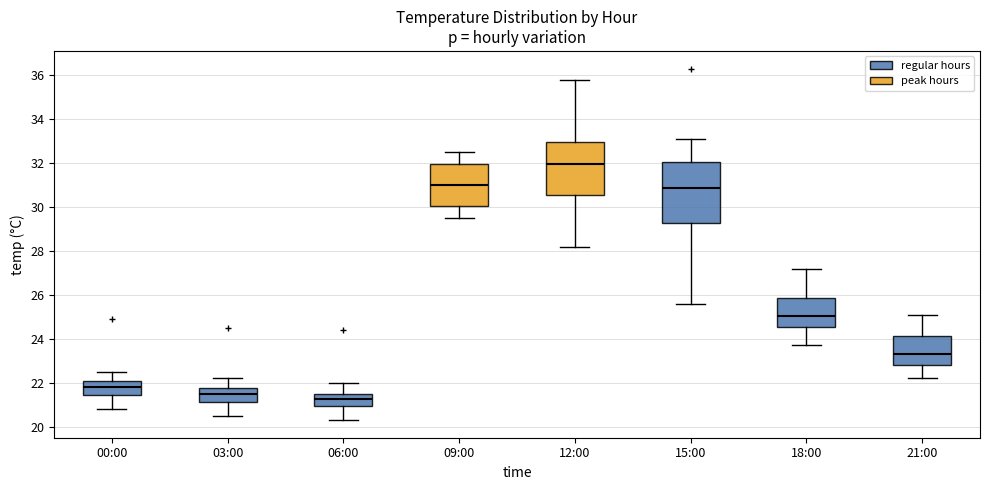

Reading left to right, read every box against the y-axis: the position of its median line, the range the box covers, and the ends of its whiskers. The values are not printed on the chart, so give them approximately, as read against the axis.

00:00: median 21.8, box 21.4 to 22.0, whiskers 20.8 to 22.6
03:00: median 21.6, box 21.2 to 21.8, whiskers 20.6 to 22.2
06:00: median 21.2, box 21.0 to 21.6, whiskers 20.4 to 22.0
09:00: median 31.0, box 30.0 to 32.0, whiskers 29.6 to 32.6
12:00: median 32.0, box 30.6 to 33.0, whiskers 28.2 to 35.8
15:00: median 30.8, box 29.2 to 32.0, whiskers 25.6 to 33.2
18:00: median 25.0, box 24.6 to 25.8, whiskers 23.8 to 27.2
21:00: median 23.4, box 22.8 to 24.2, whiskers 22.2 to 25.2